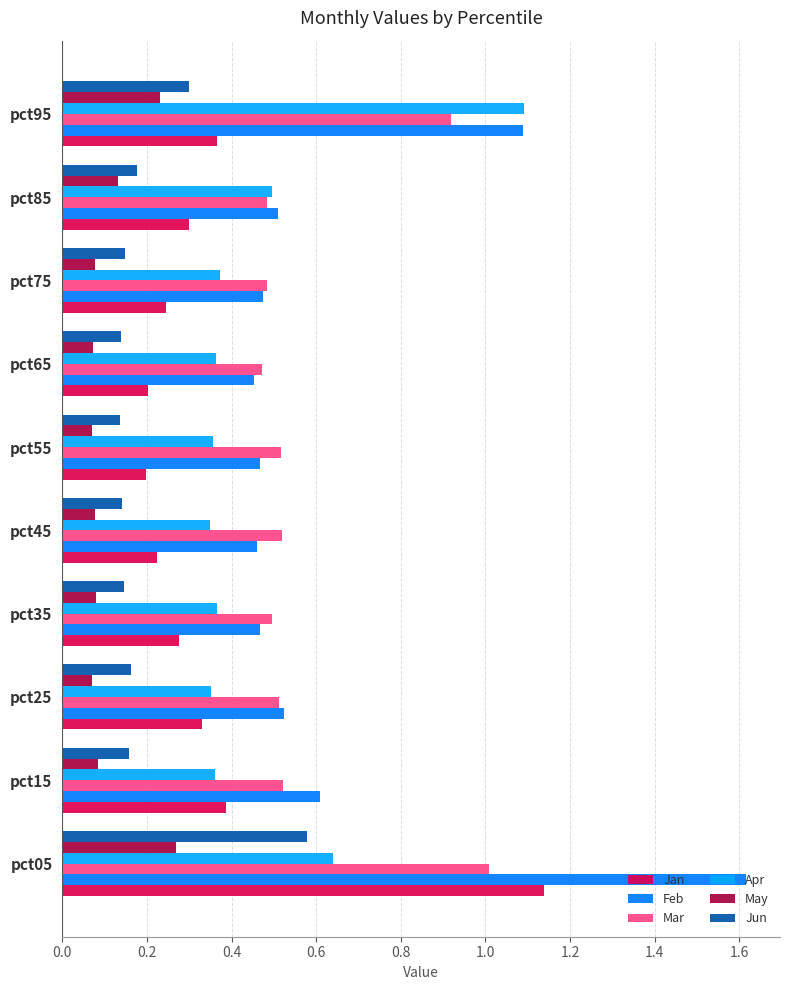

What is the sum of the Mar values at pct15 and pct25?

1.0